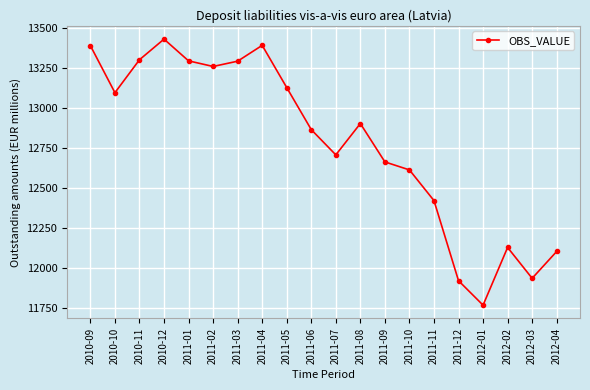

True or false: there are more than 0 points higher than both neighbors.

True